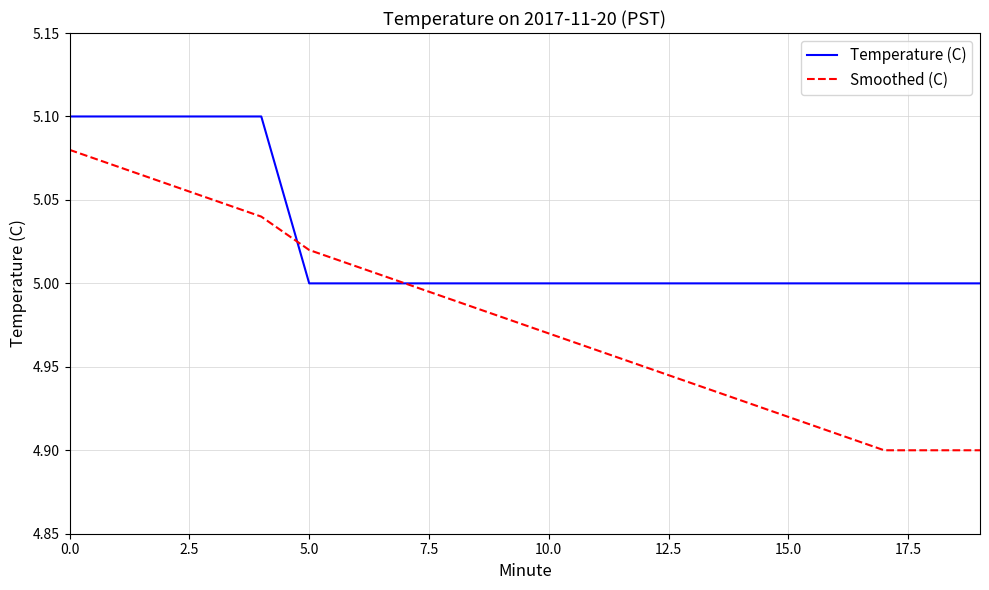

Which series has the largest total across all categories?

Temperature (C)